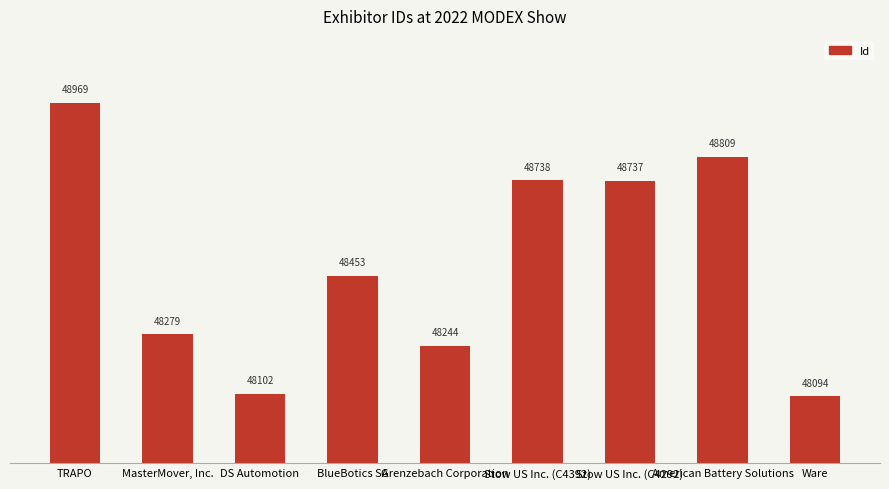

What is the approximate value at TRAPO, to the nearest 50?

48950